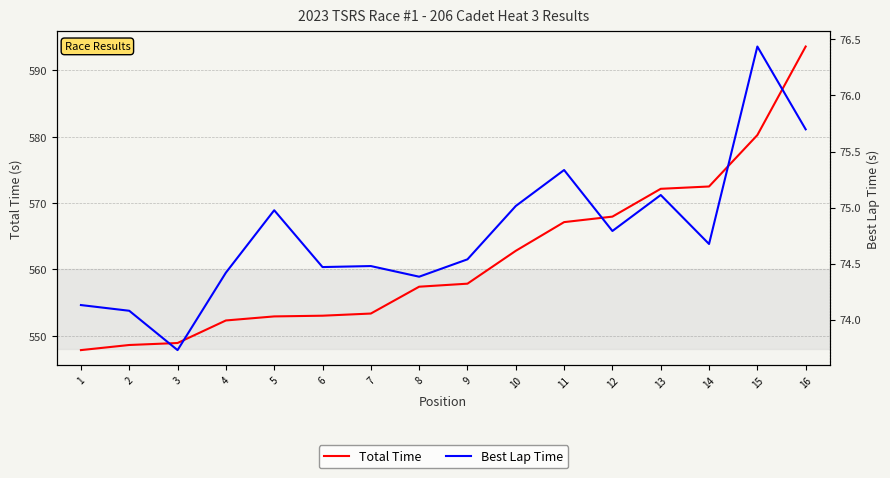

What is the maximum value for Total Time?

593.6